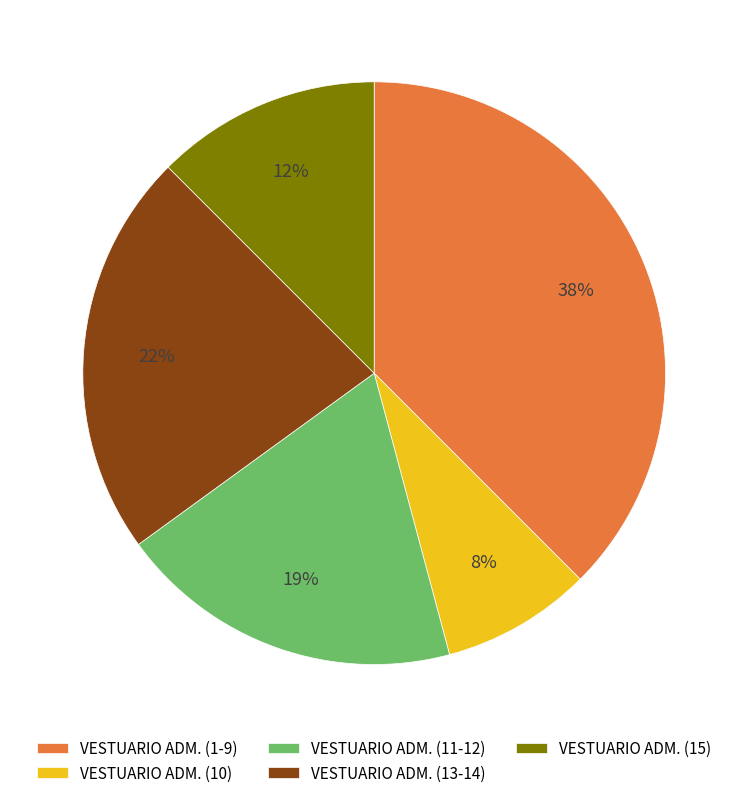

Rank the categories by value from lowest to highest.

VESTUARIO ADM. (10), VESTUARIO ADM. (15), VESTUARIO ADM. (11-12), VESTUARIO ADM. (13-14), VESTUARIO ADM. (1-9)